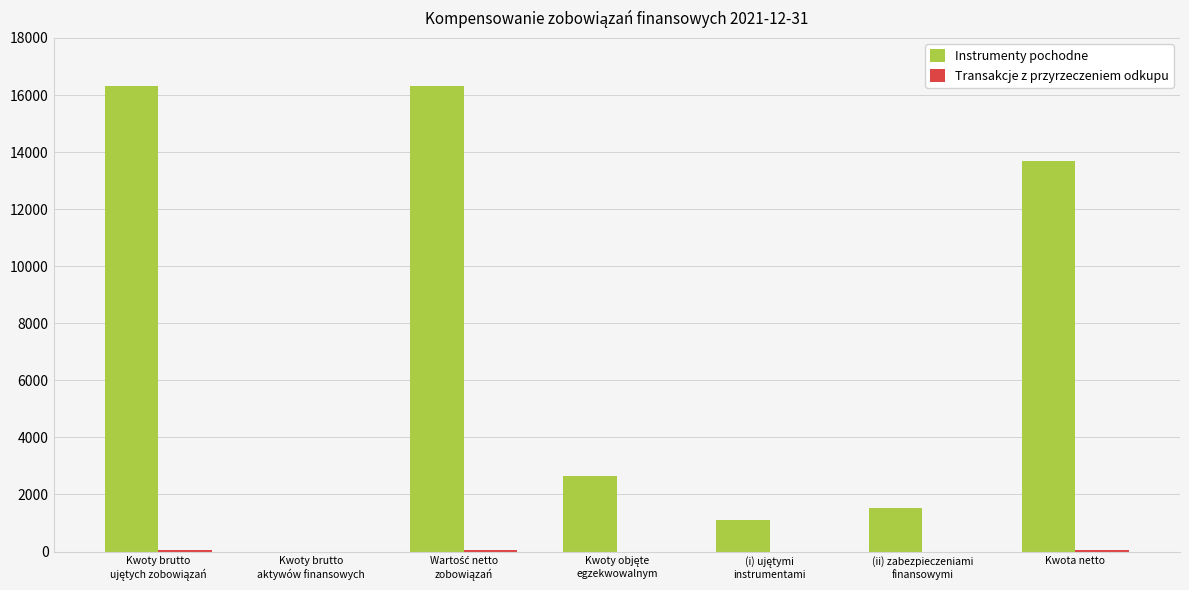

How many groups of bars are there?

7